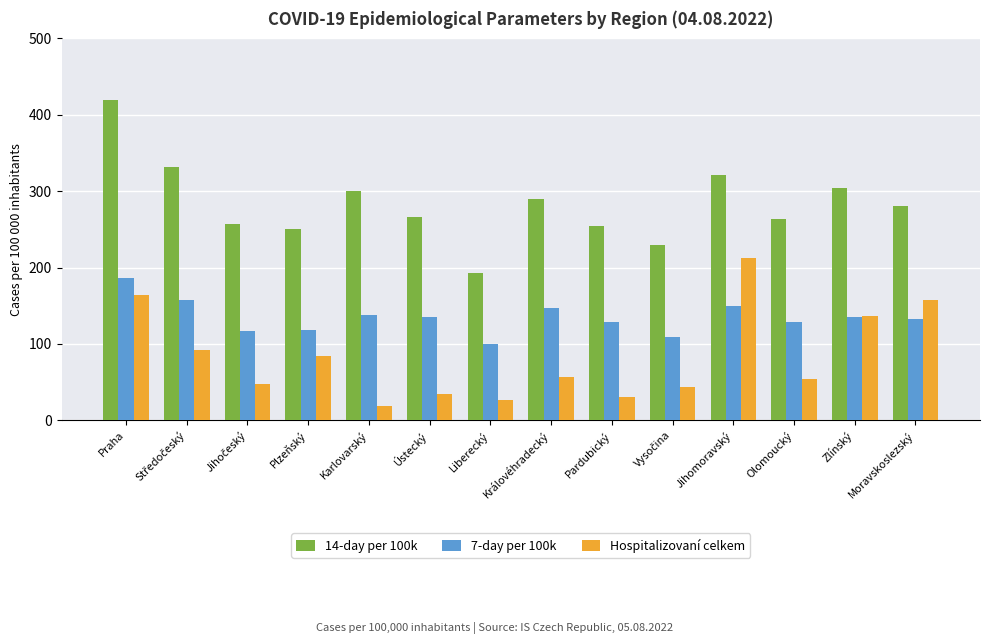

What is the total value across all series at Olomoucký?

447.2